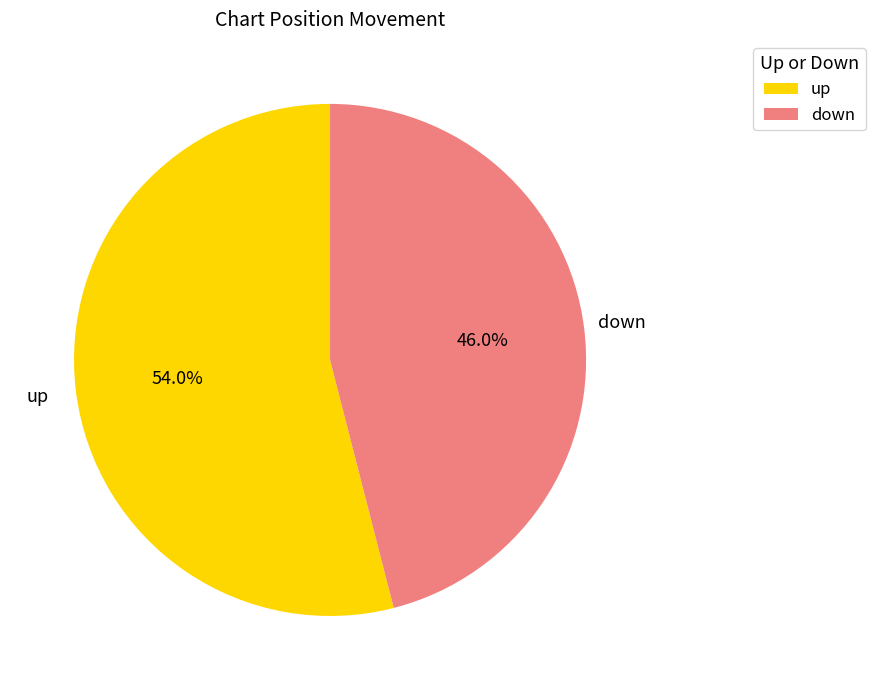

To the nearest percent, what percentage of the pie is up?

54%